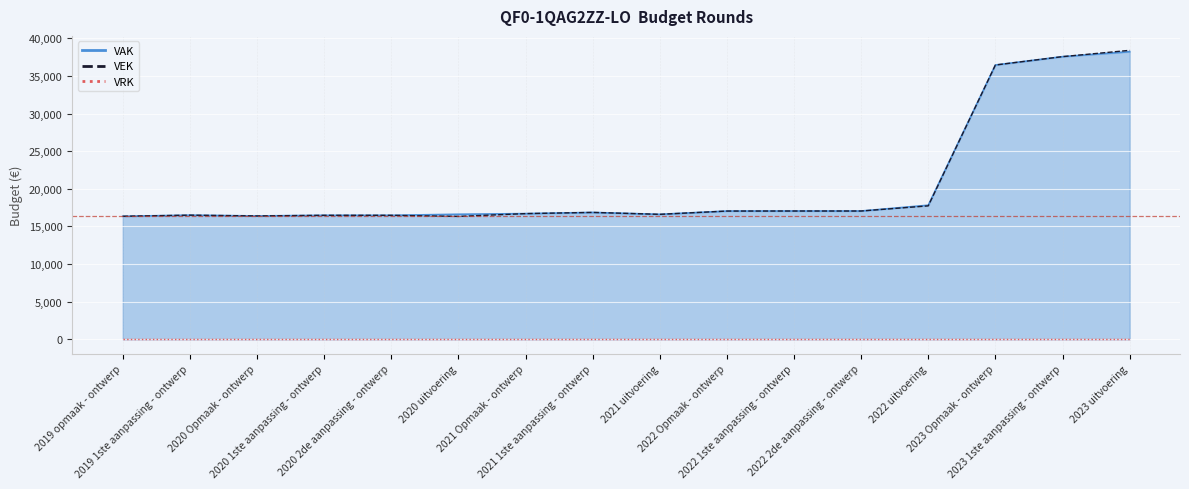

How many data points does each series have?

16